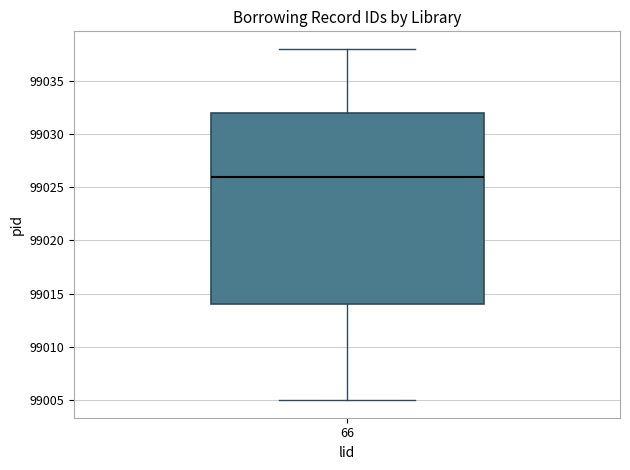

Read this box plot against the y-axis: the position of the median line, the range covered by the box, and the ends of both whiskers. The values are not printed on the chart, so give them approximately, as read against the axis.

median 99026, box 99014 to 99032, whiskers 99005 to 99038